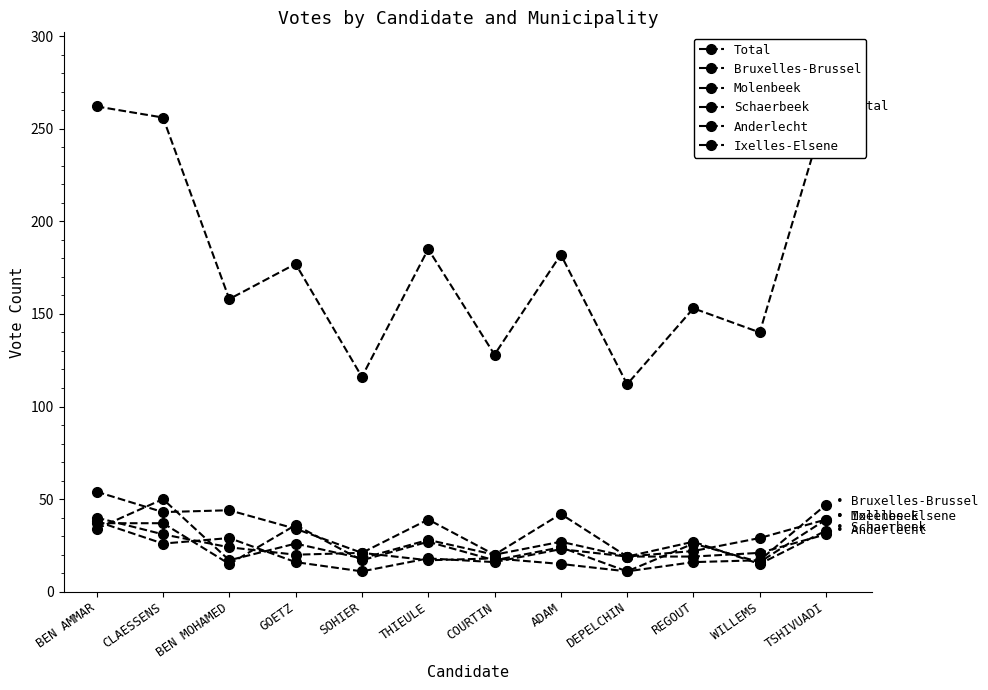

In Bruxelles-Brussel, how many points are higher than both neighbors (excluding endpoints)?

2